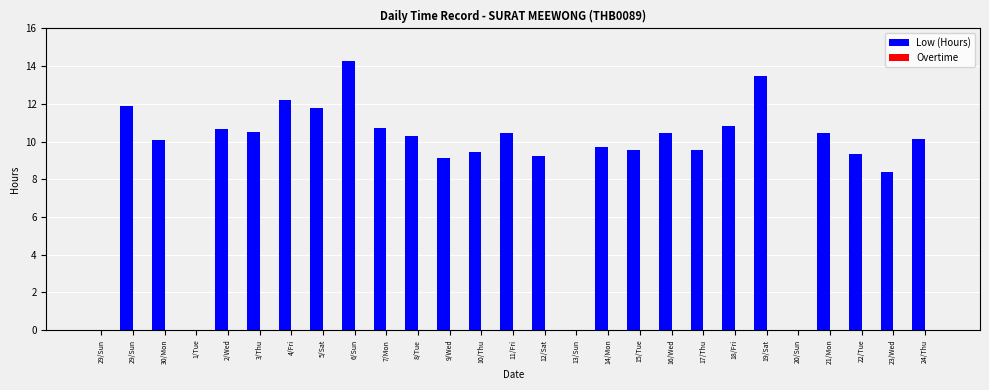

Does the chart contain stacked bars?

No